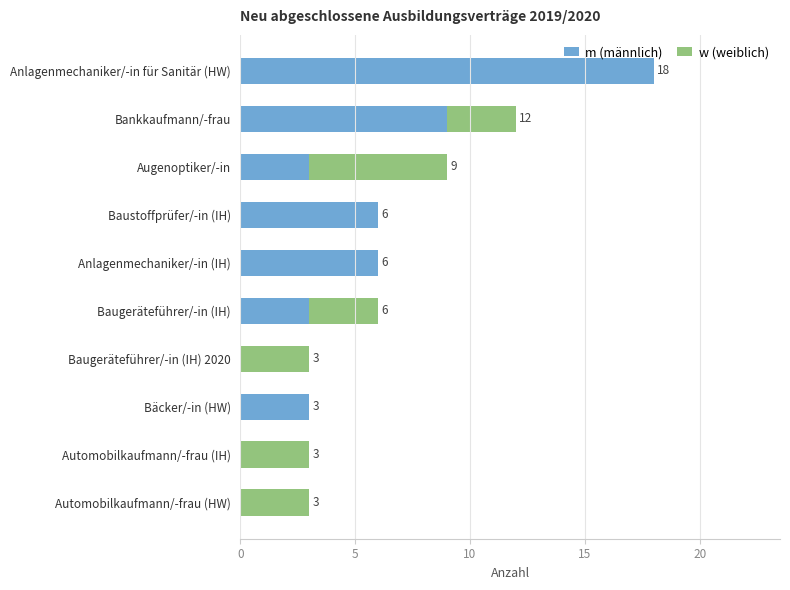

At which label does m (männlich) reach its peak?

Anlagenmechaniker/-in für Sanitär (HW)